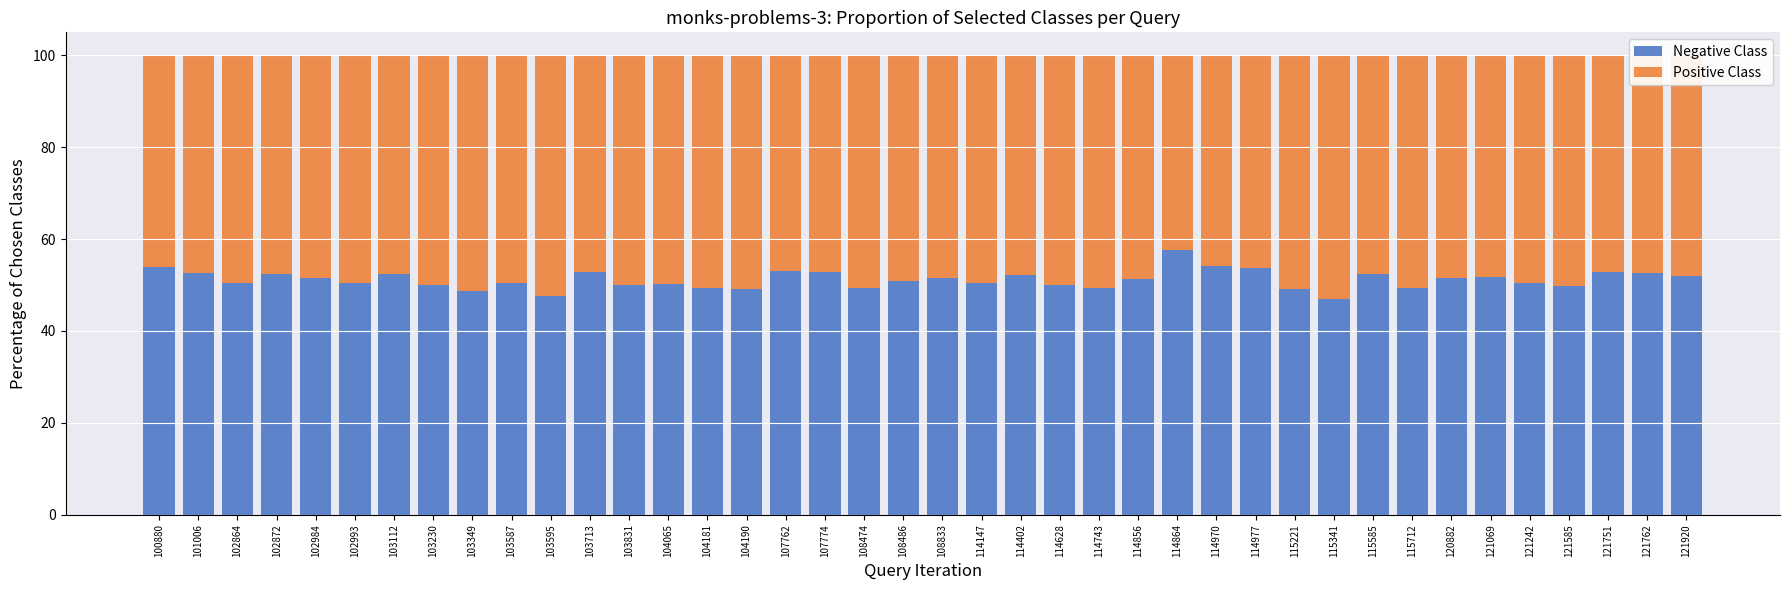

What is the total value across all series at 114856?

100.0